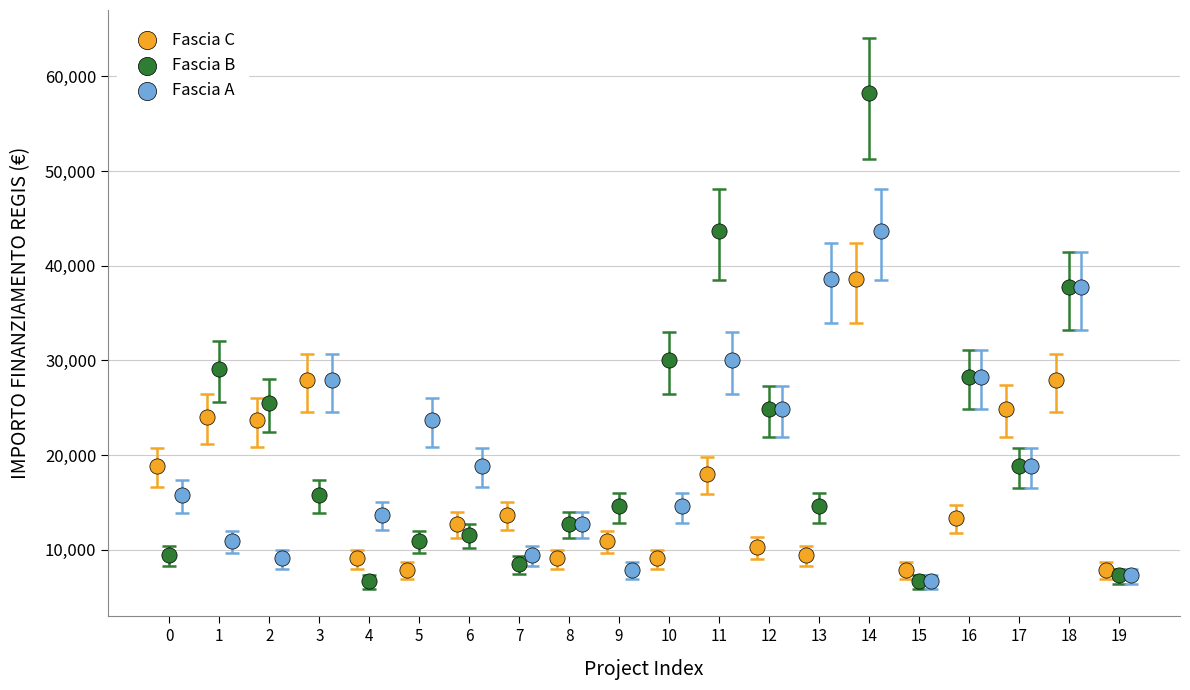

What are all the series names shown in the legend?

Fascia C, Fascia B, Fascia A